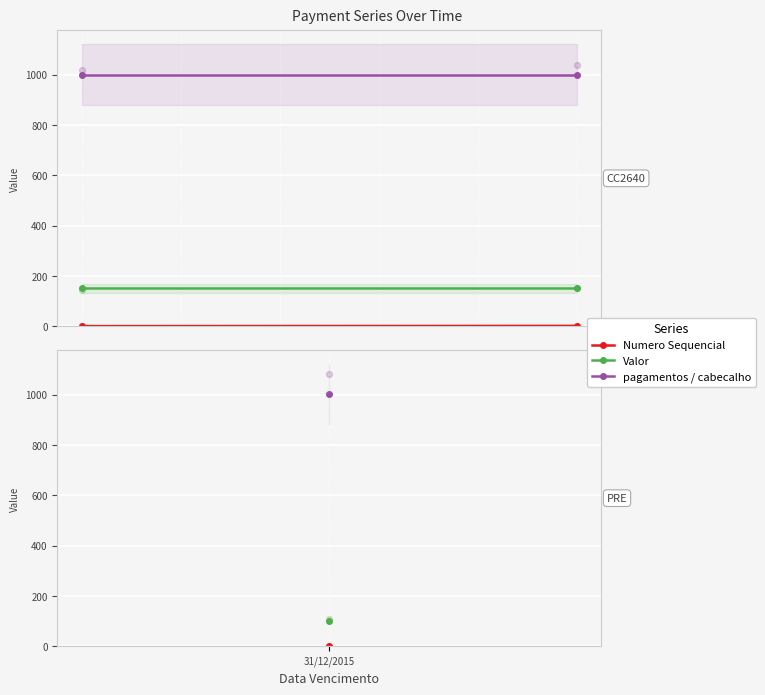

What is the total value across all series at 31/12/2015?

1152.2